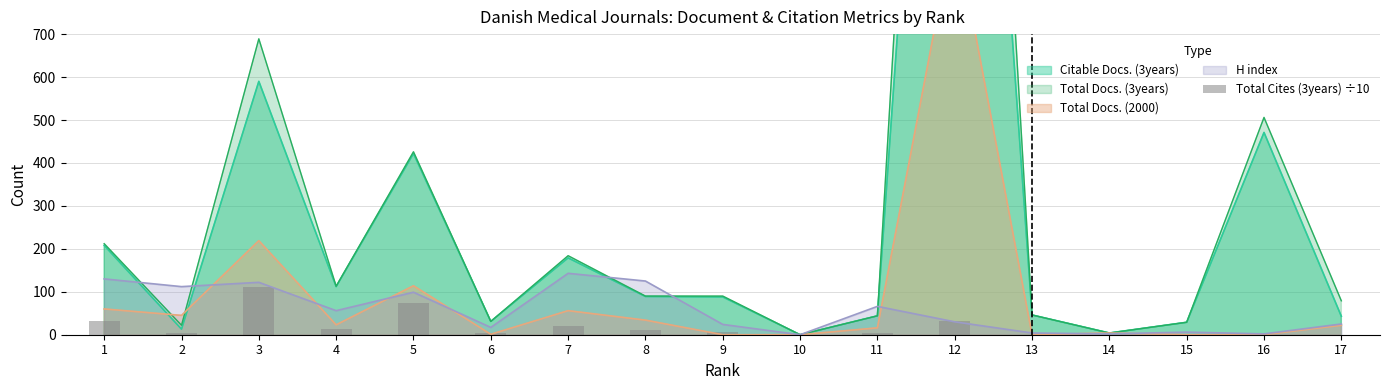

The value of H index at 5 is 99. True or false?

True